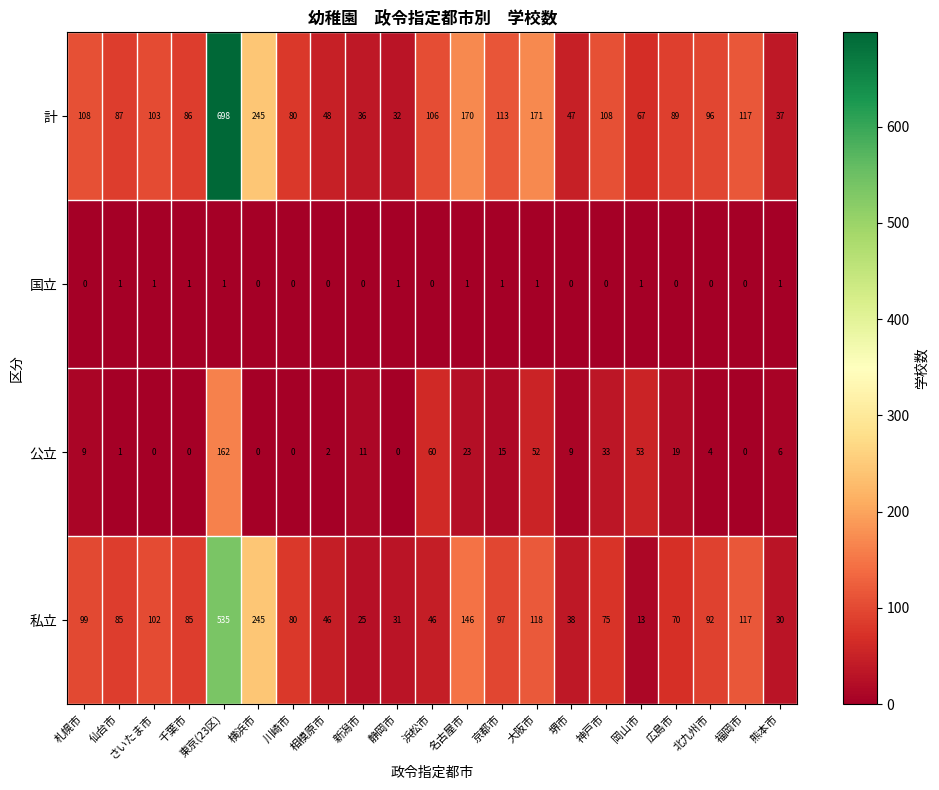

At which category is the sum across all series the highest?

東京(23区)